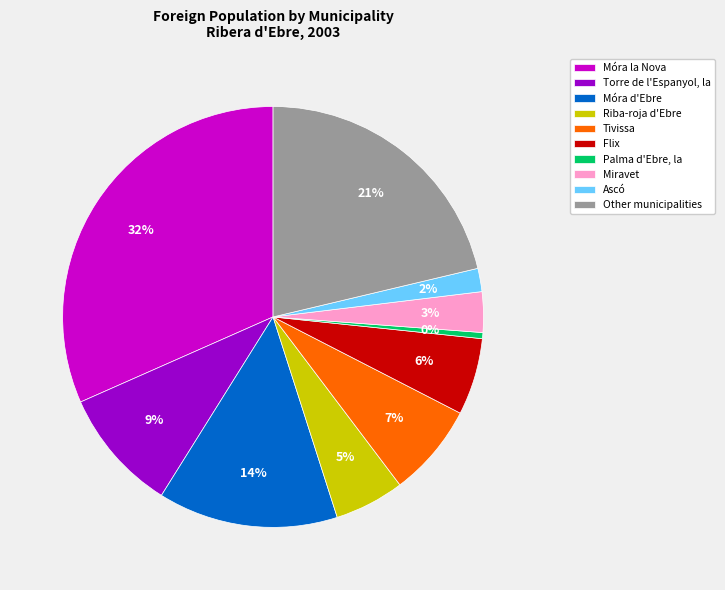

Between Móra d'Ebre and Palma d'Ebre, la, which is larger?

Móra d'Ebre